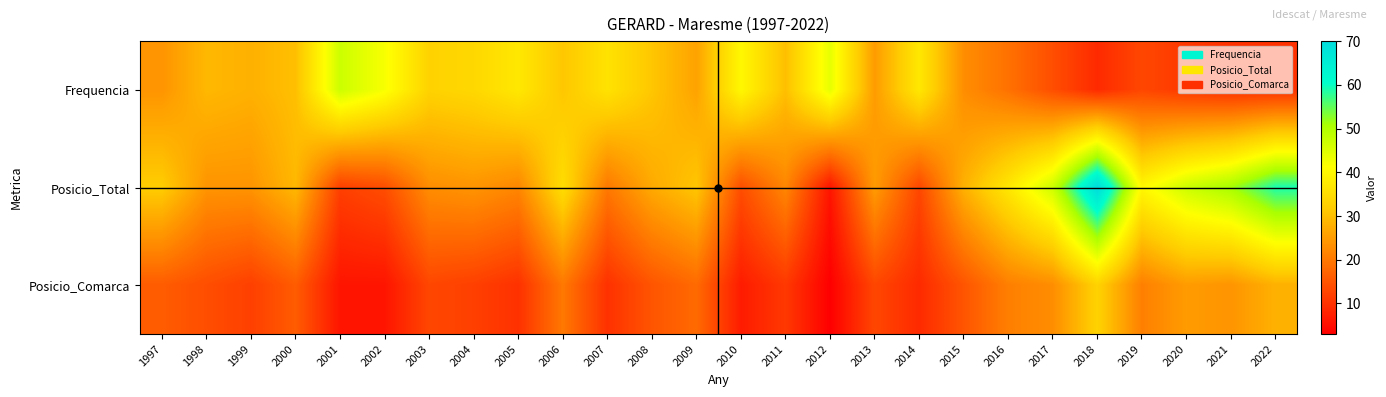

Between 2006 and 2022, which series saw the biggest shift?

Posicio_Total